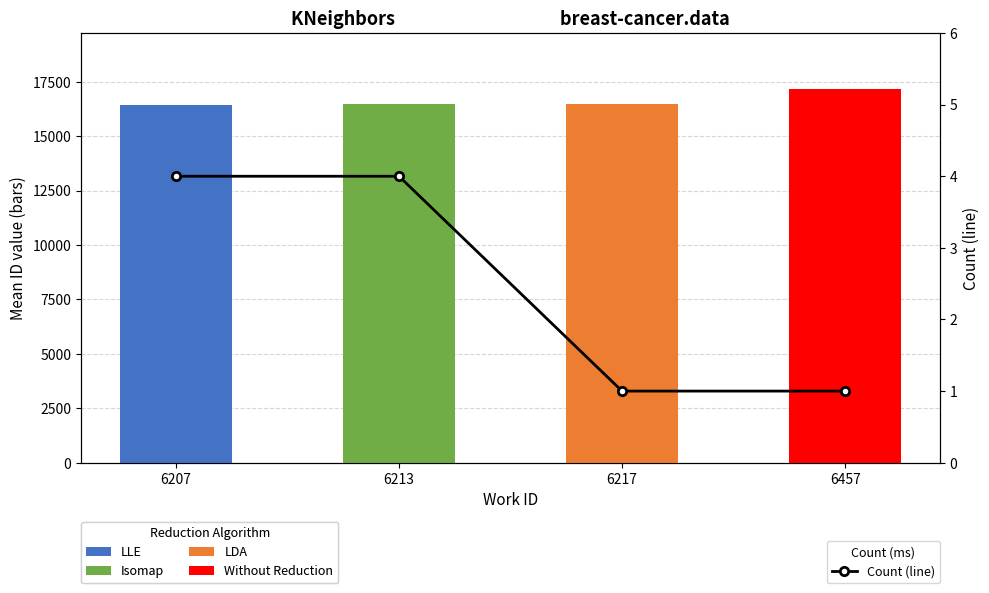

Reading right to left, what are all the values shown in this chart?

6457=1	6217=1	6213=4	6207=4